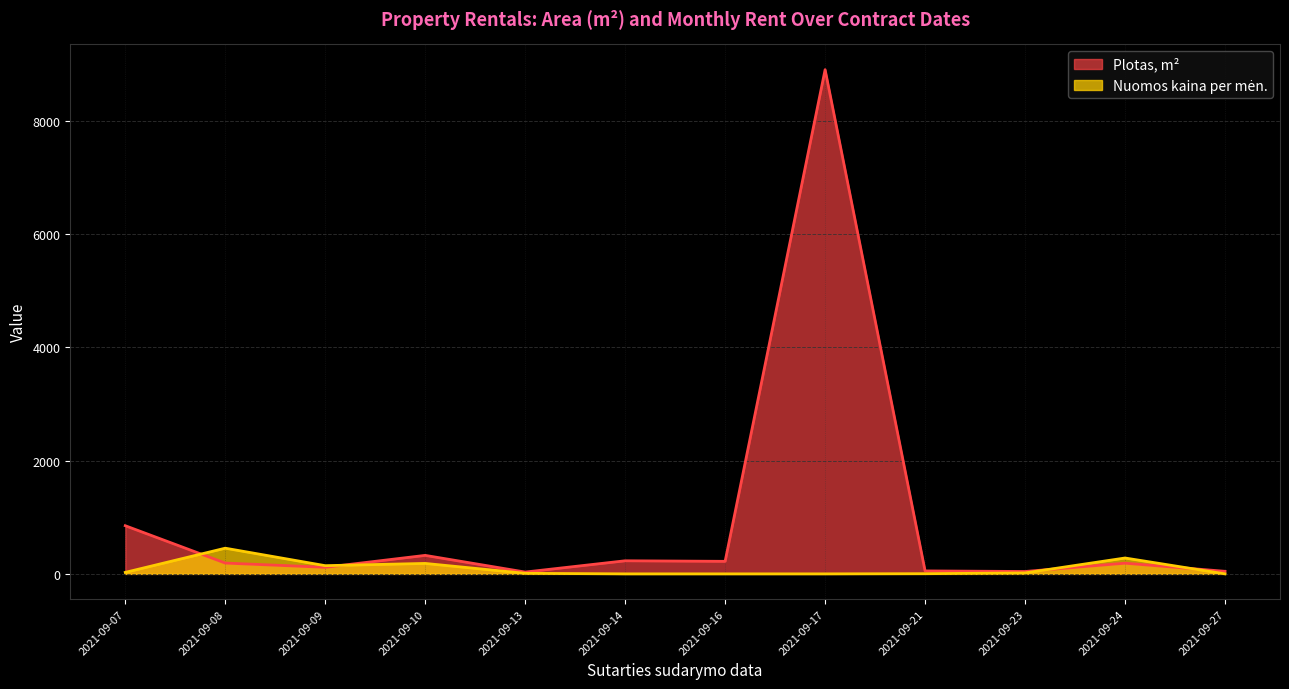

Which series has the widest spread of values?

Plotas, m²